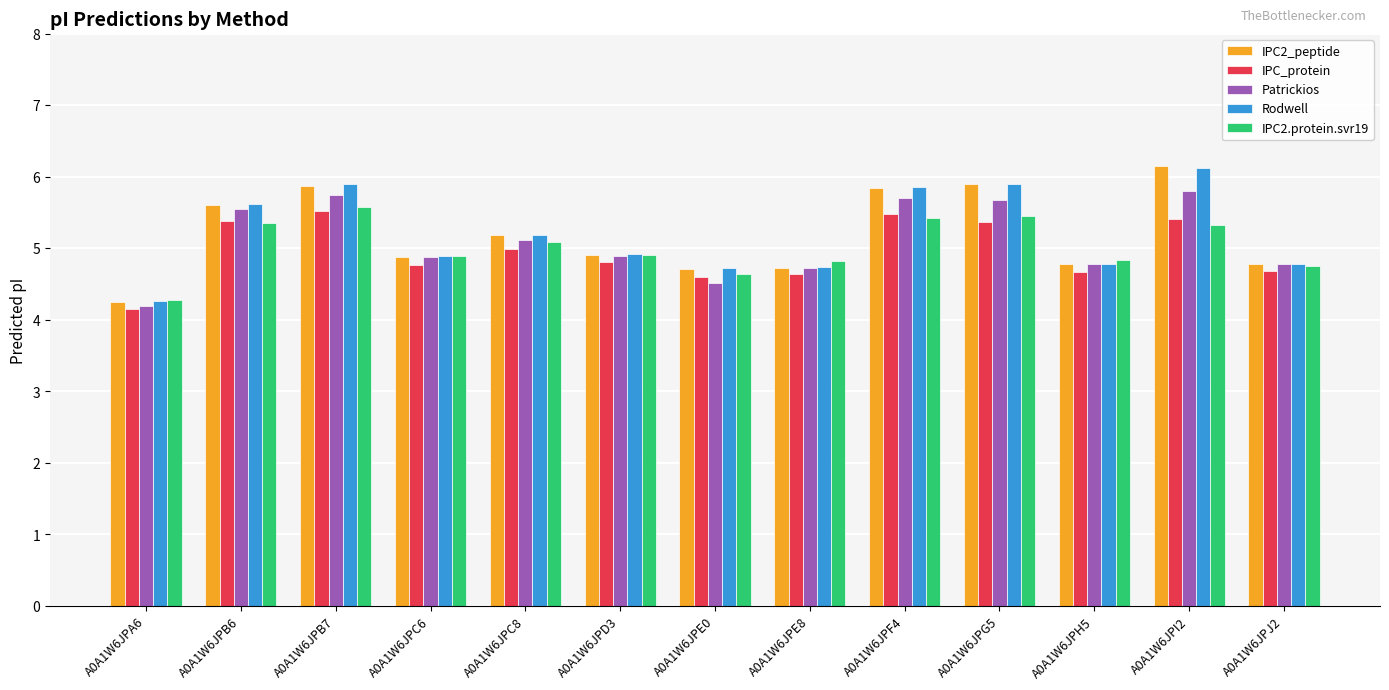

What is the label of the 10th bar from the left?

A0A1W6JPG5